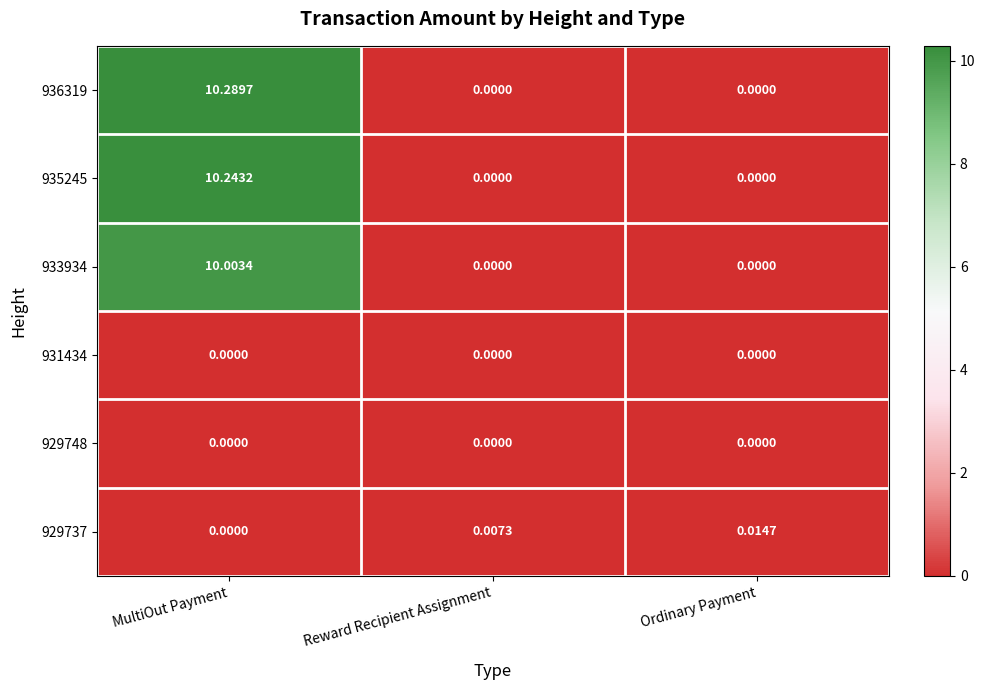

Rank the categories by 929737 value from lowest to highest.

MultiOut Payment, Reward Recipient Assignment, Ordinary Payment